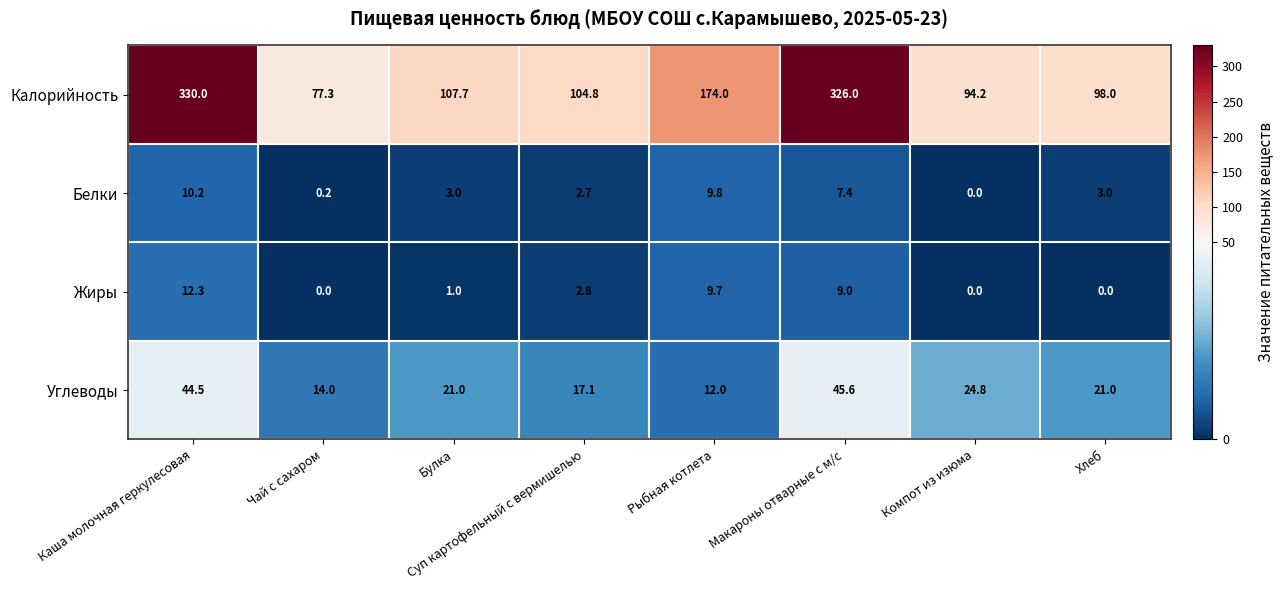

Where does the Калорийность series first go above 107?

Каша молочная геркулесовая